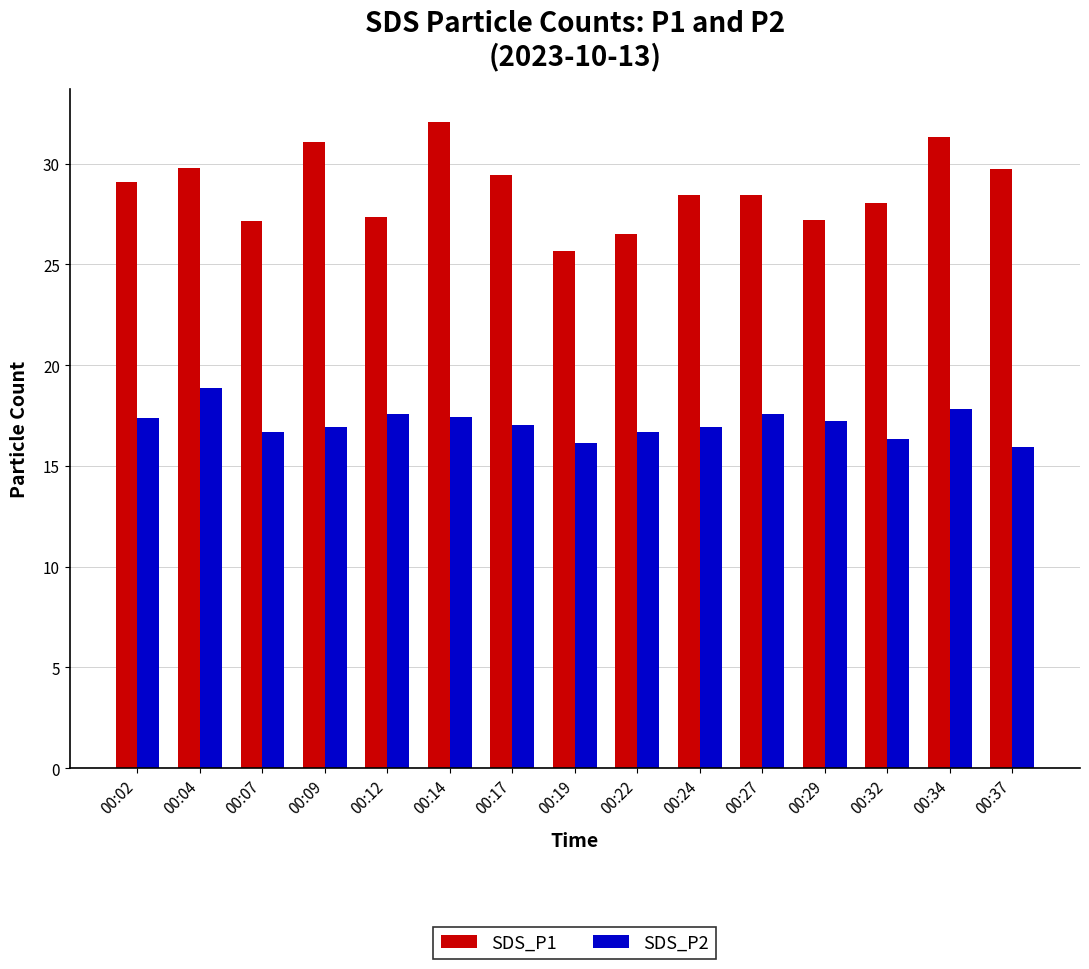

How many bars are there in each group?

2